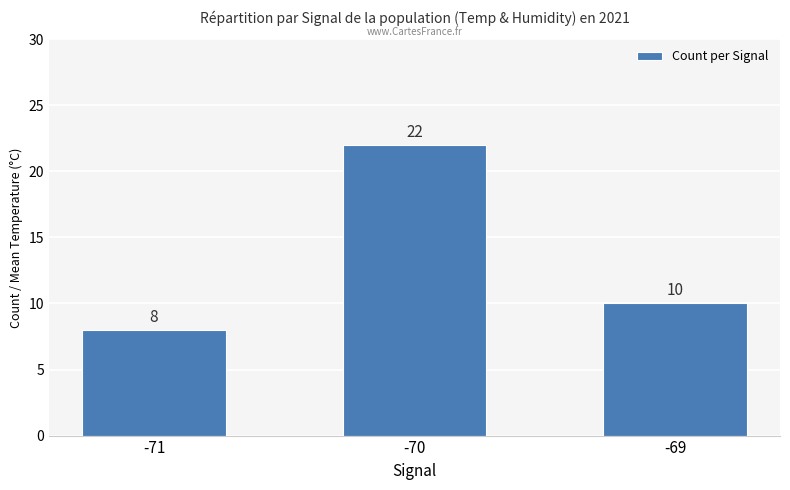

Where is the data nearest to the value 15?

-69